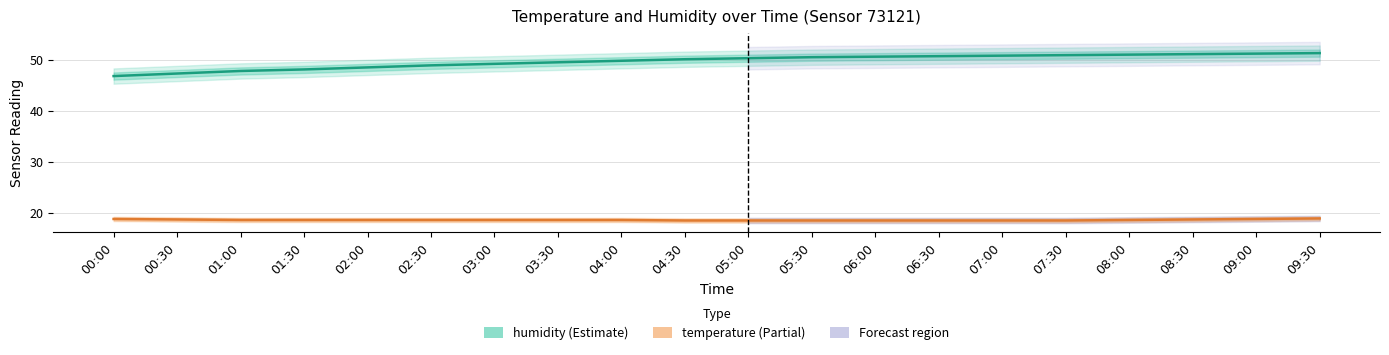

At which category is the sum across all series the highest?

09:30